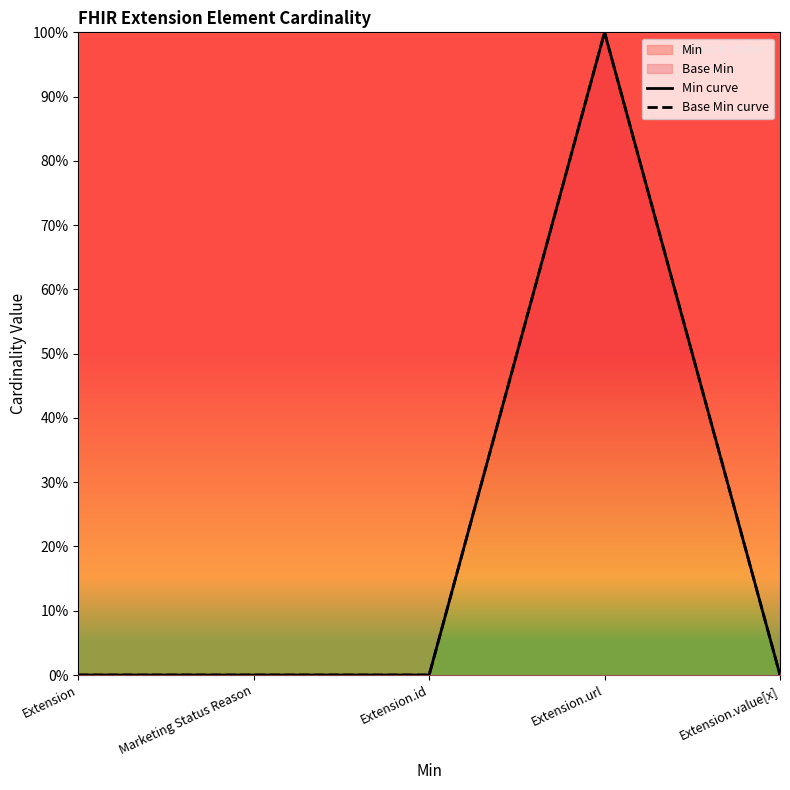

Which has a higher value, Extension or Extension.value[x]?

Extension